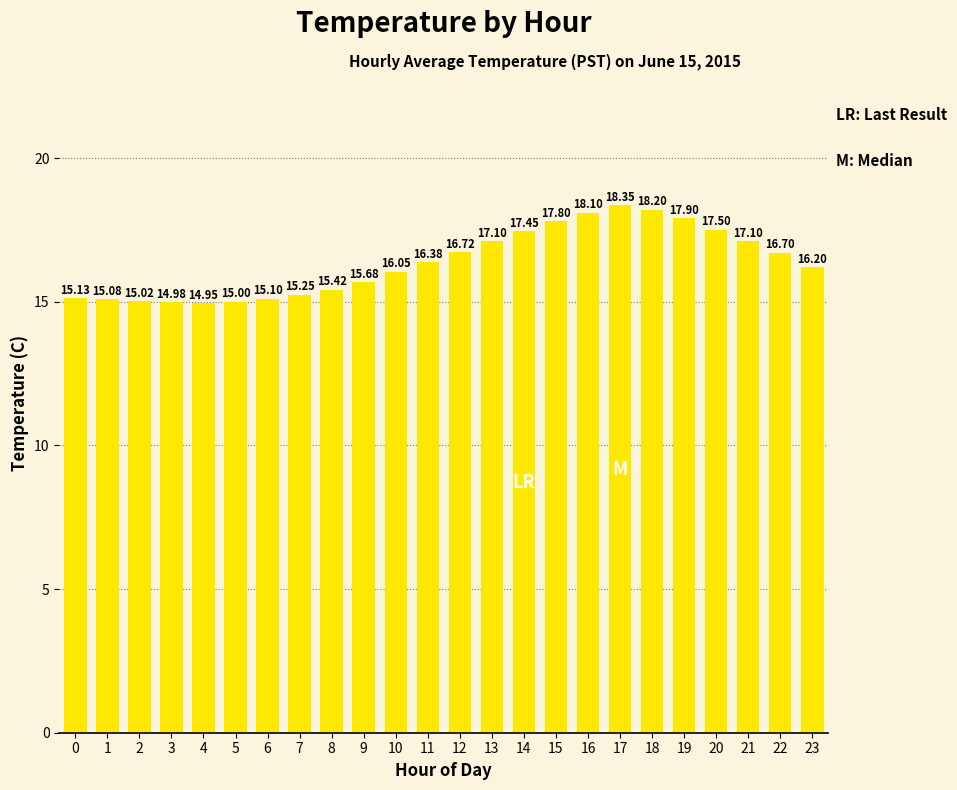

Are the bars grouped side by side (vs. stacked)?

No